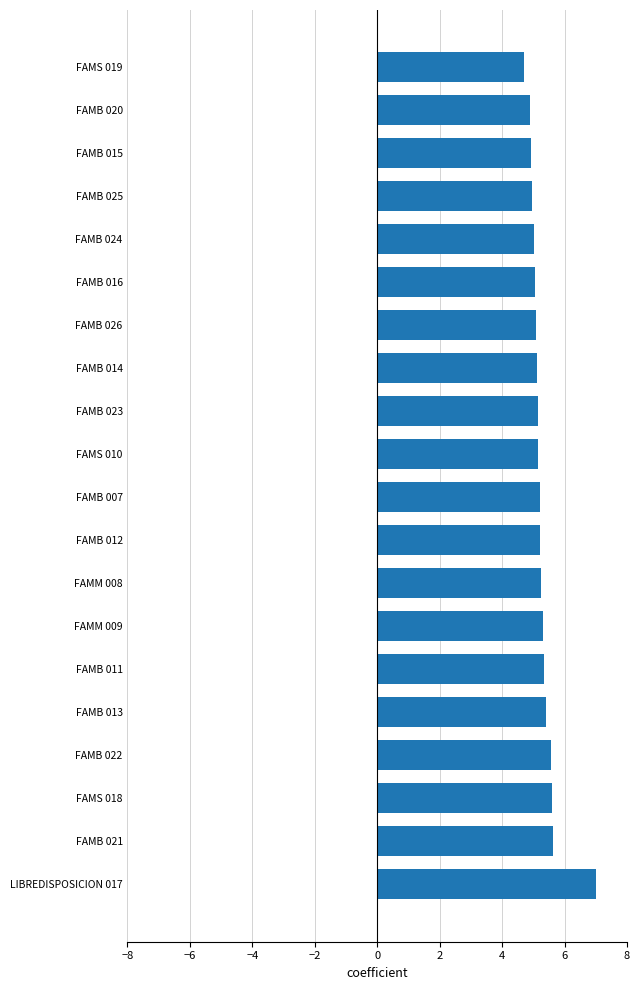

What is the difference between the maximum and minimum values?

2.3